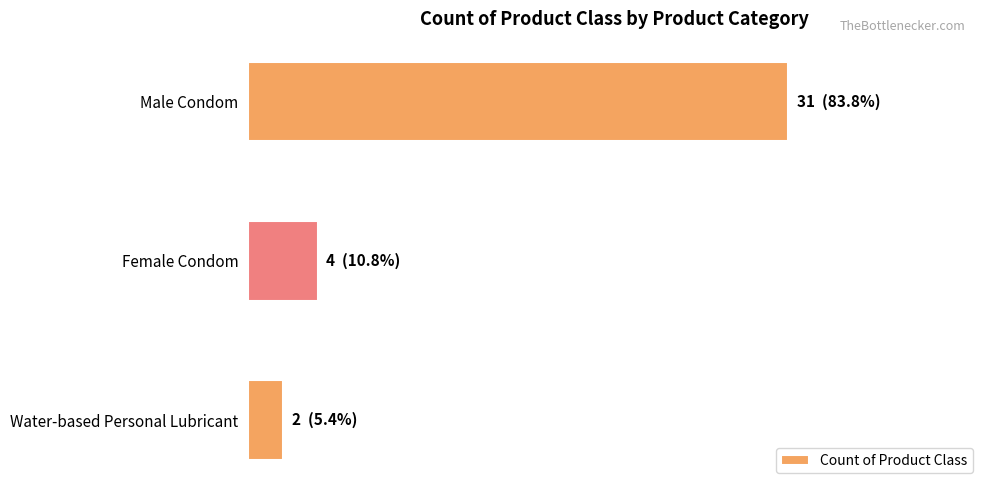

At which label is the value closest to 16?

Female Condom